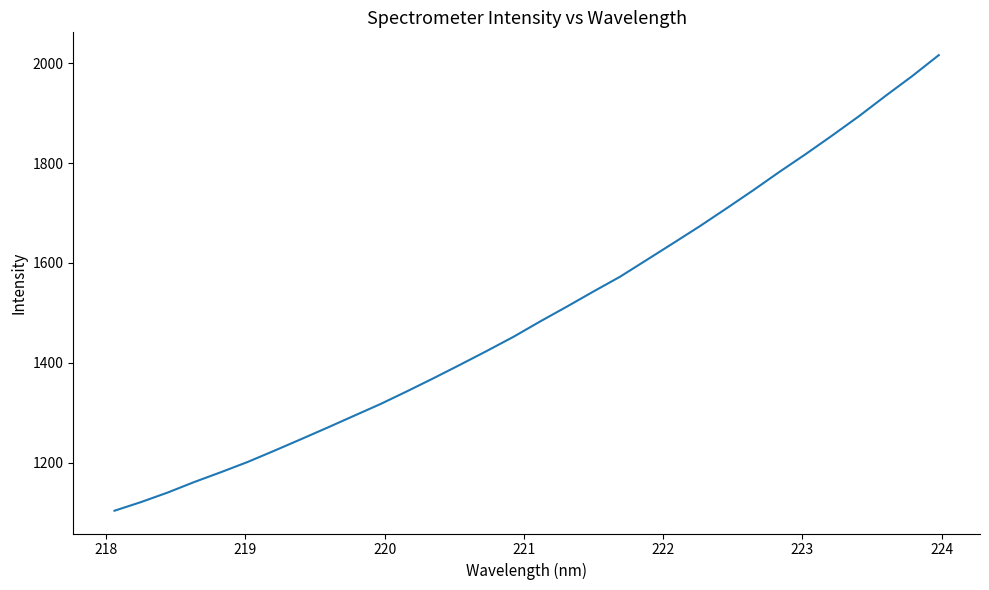

What is the difference between the maximum and minimum values?

911.3